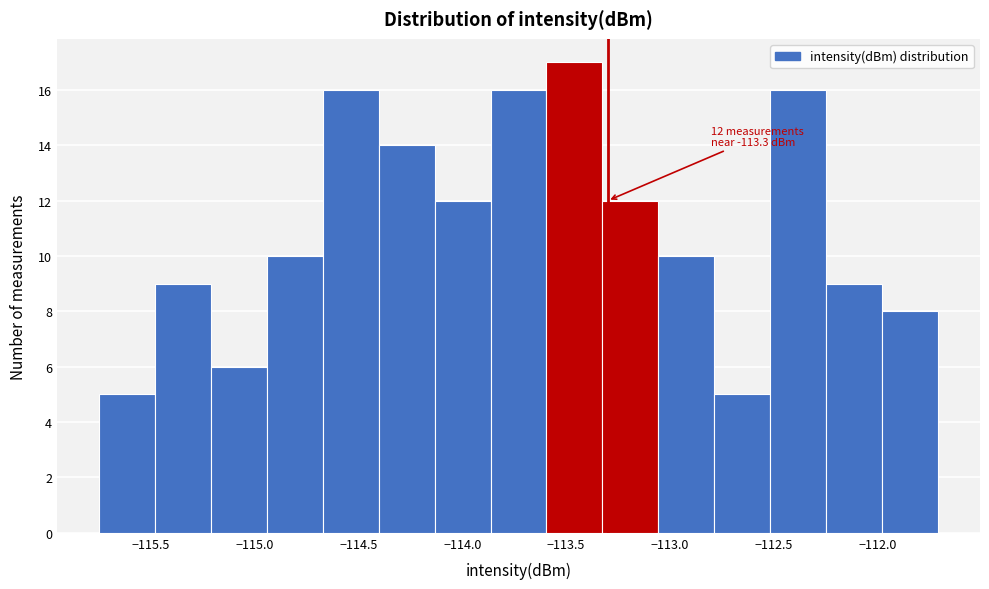

Which range on the x-axis has the tallest bar?

-113.60 to -113.30